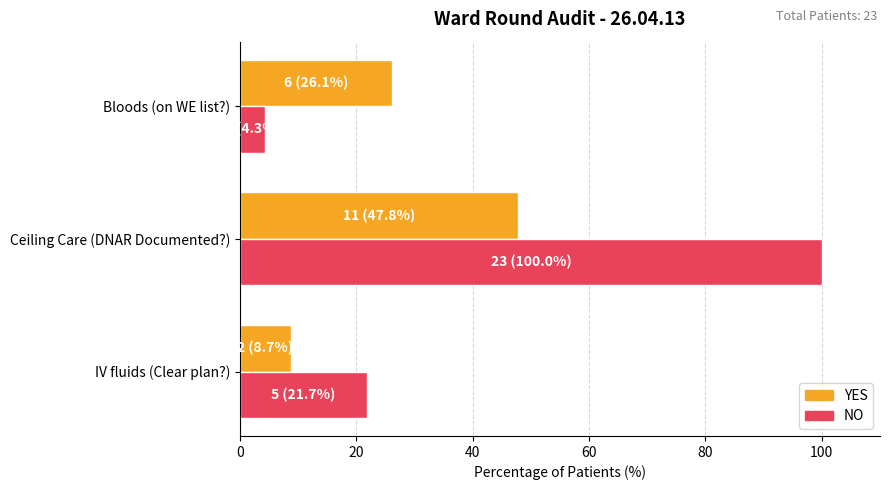

What is the approximate value of YES at IV fluids (Clear plan?)?

8.7